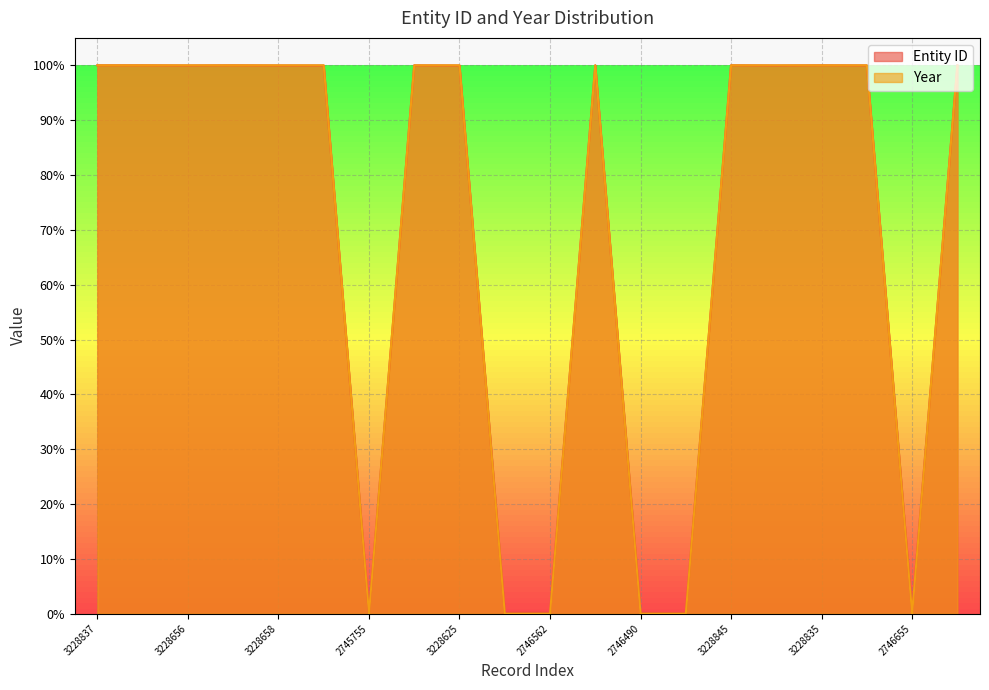

Which series has the largest total across all categories?

Entity ID